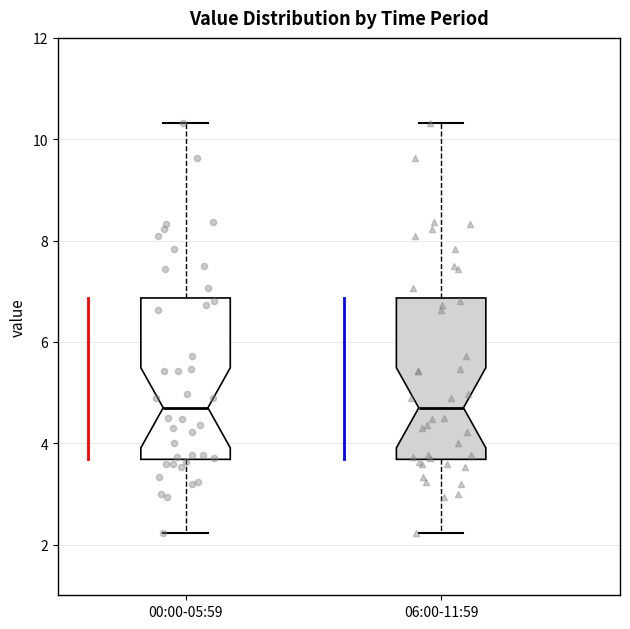

Reading left to right, read every box against the y-axis: the position of its median line, the range the box covers, and the ends of its whiskers. The values are not printed on the chart, so give them approximately, as read against the axis.

00:00-05:59: median 4.8, box 3.6 to 6.8, whiskers 2.2 to 10.4
06:00-11:59: median 4.8, box 3.6 to 6.8, whiskers 2.2 to 10.4